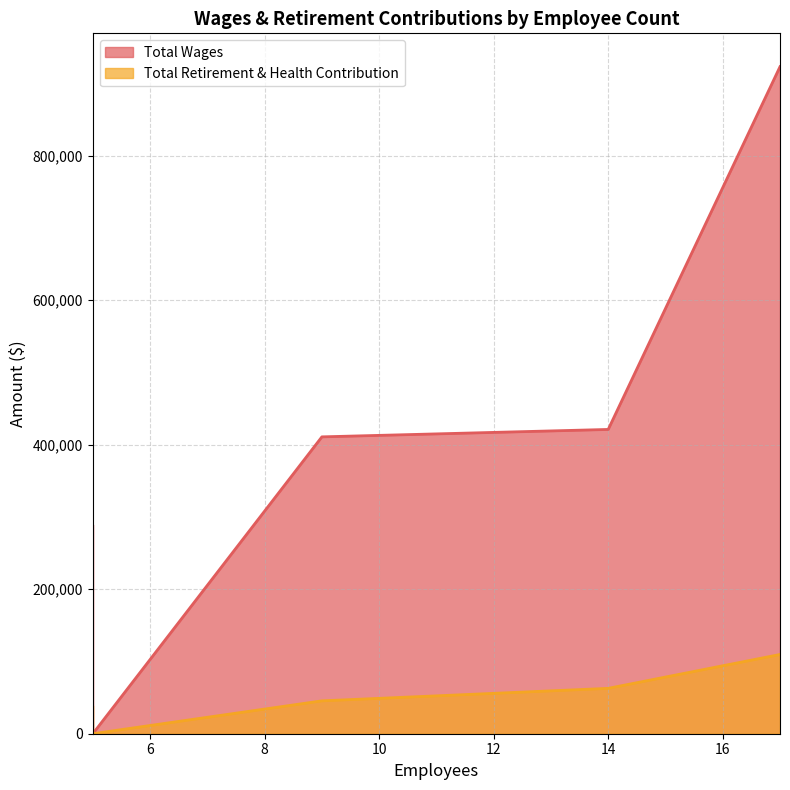

True or false: Total Retirement & Health Contribution and Total Wages intersect in this chart.

False